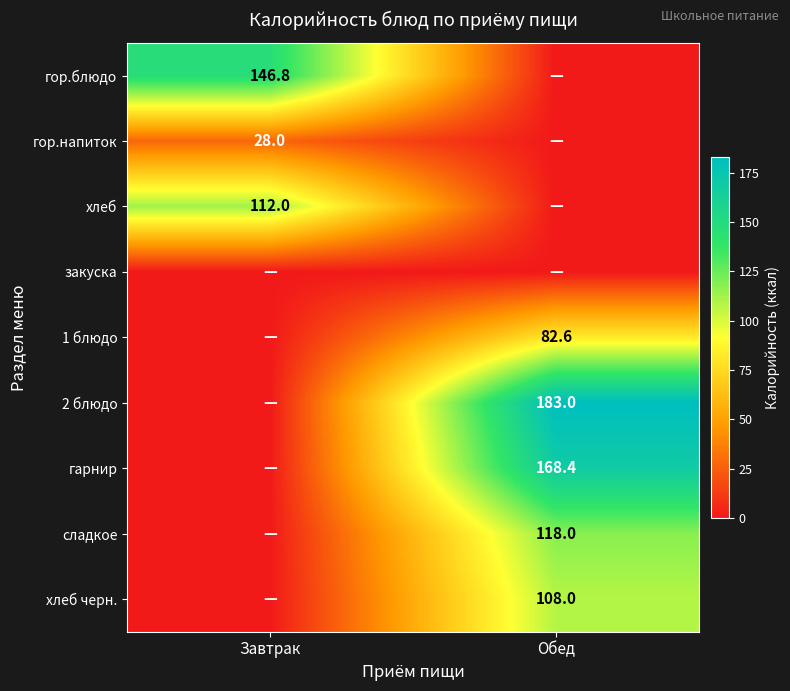

True or false: гор.блюдо has a value of 146.8 at Завтрак.

True